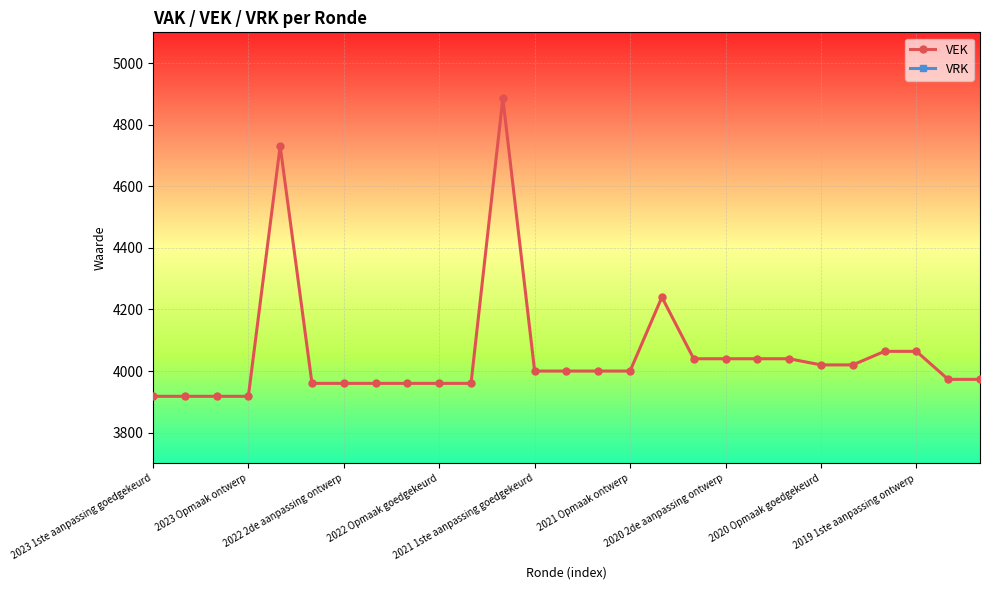

What is the highest value of the VEK series?

4886